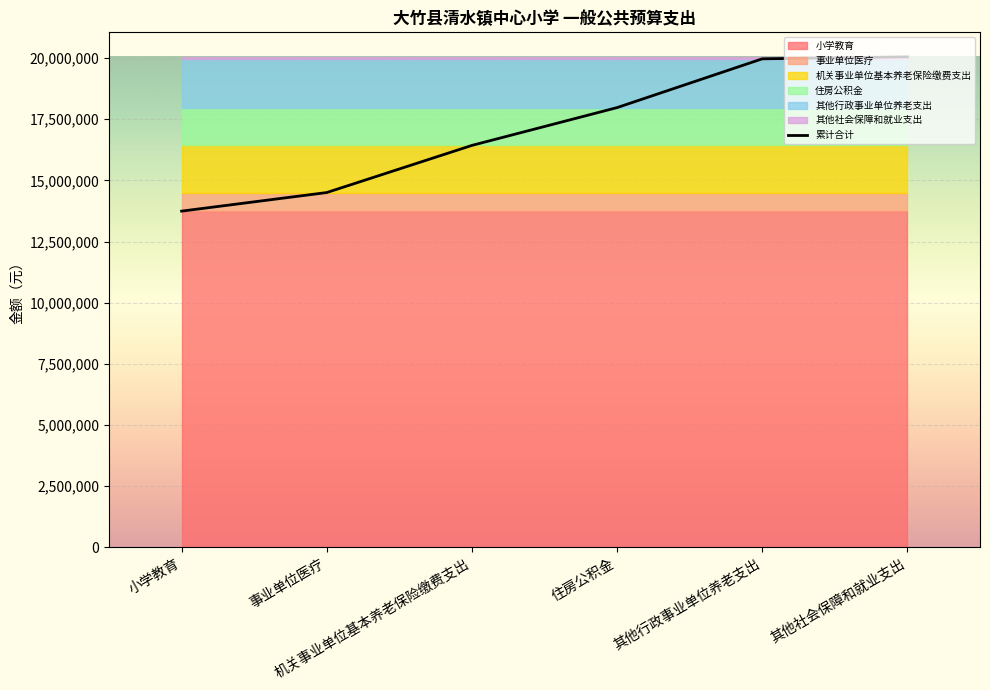

Reading left to right, extract all data points from this chart.

13743187	14503632	16431507	17977637	19972783	20053116